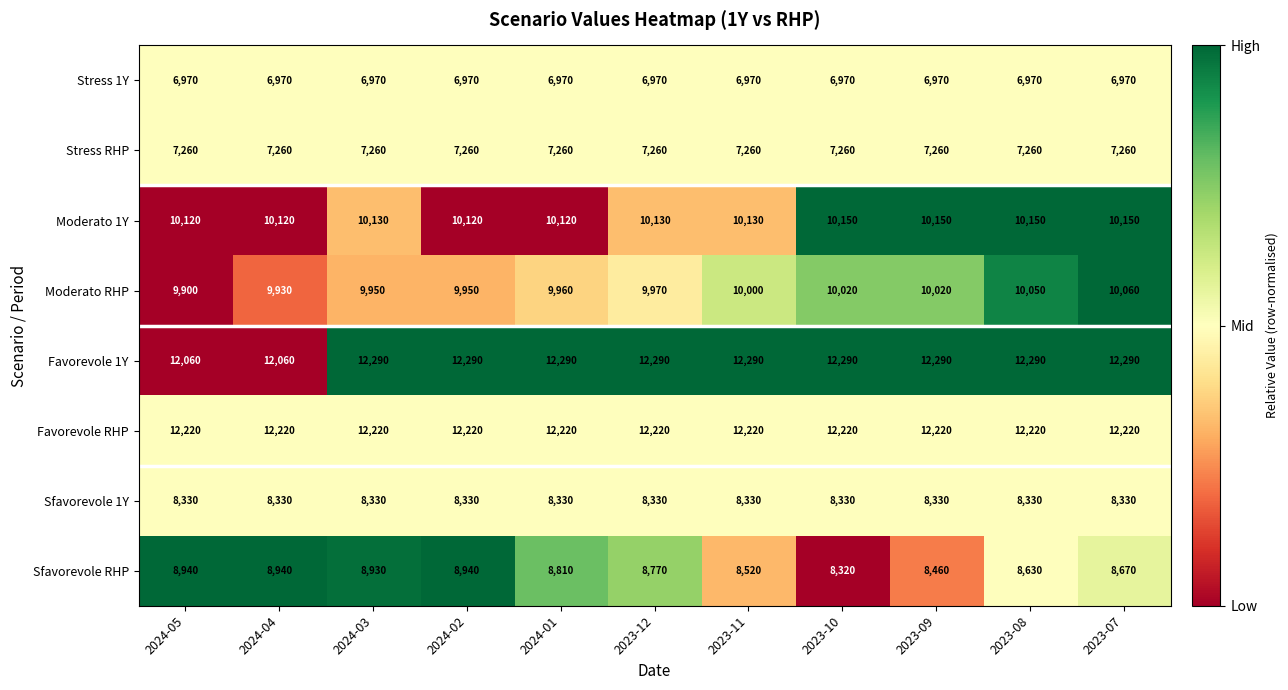

What is the greatest value displayed?

12290